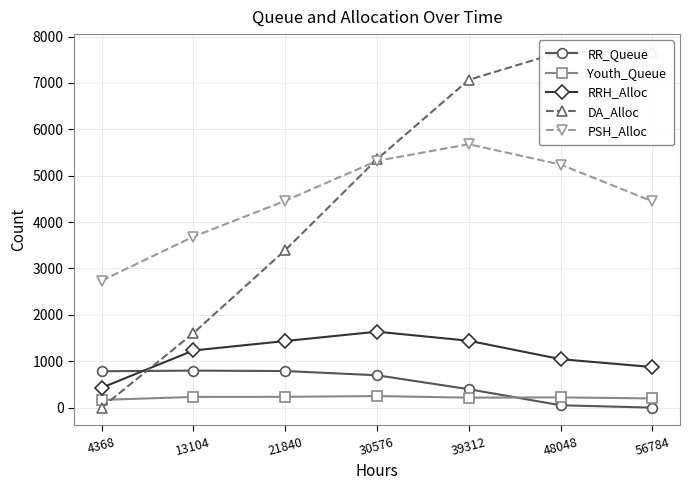

Reading right to left, extract all data points from this chart.

RR_Queue: 56784=0	48048=51	39312=397	30576=698	21840=789	13104=798	4368=784
Youth_Queue: 56784=198	48048=221	39312=215	30576=249	21840=233	13104=231	4368=166
RRH_Alloc: 56784=875	48048=1045	39312=1442	30576=1637	21840=1436	13104=1232	4368=427
DA_Alloc: 56784=7670	48048=7669	39312=7068	30576=5356	21840=3394	13104=1605	4368=0
PSH_Alloc: 56784=4448	48048=5241	39312=5679	30576=5321	21840=4459	13104=3686	4368=2736